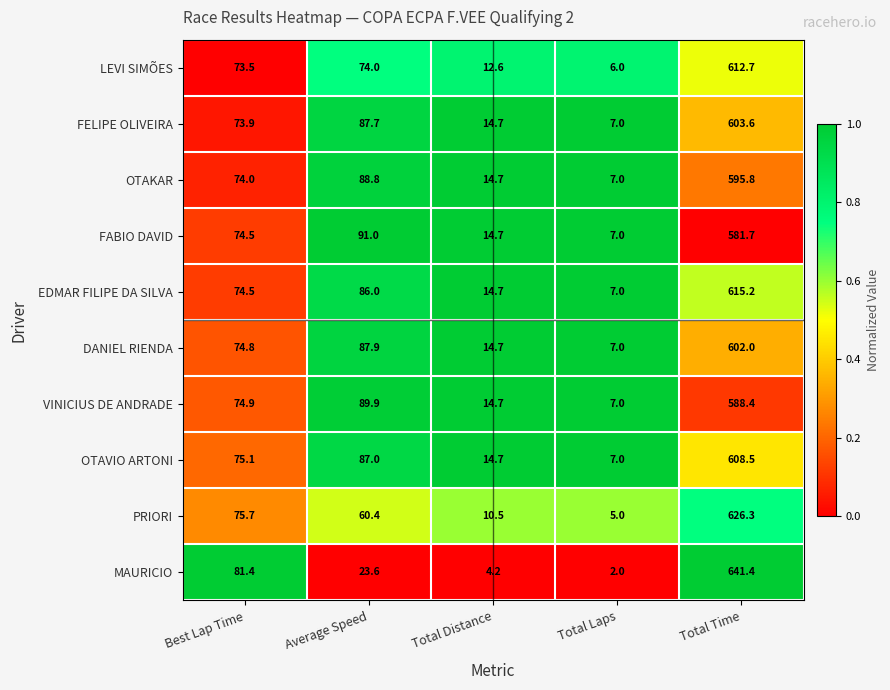

How many data points does each series have?

5